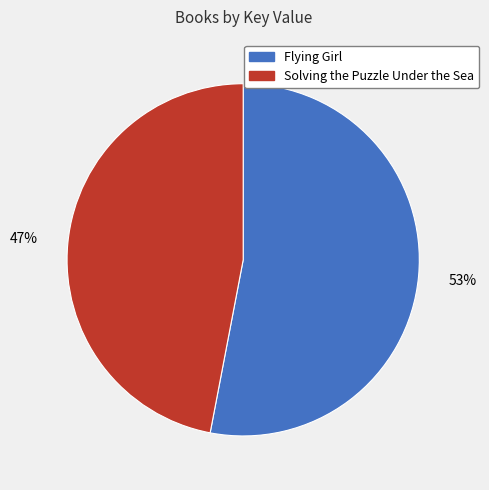

What percentage is the Flying Girl slice, to the nearest percent?

53%